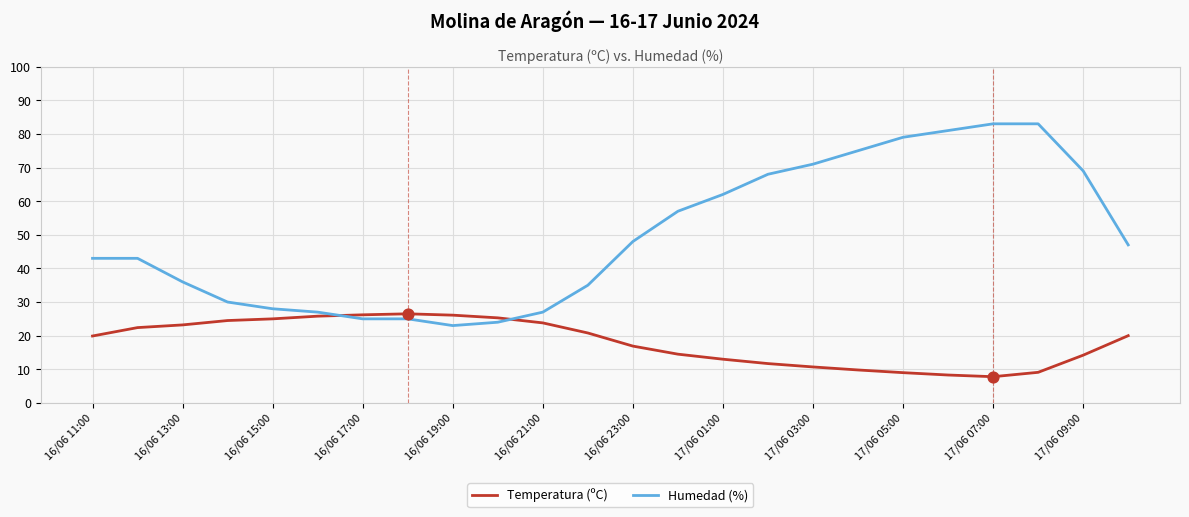

Which series has the largest total across all categories?

Humedad (%)